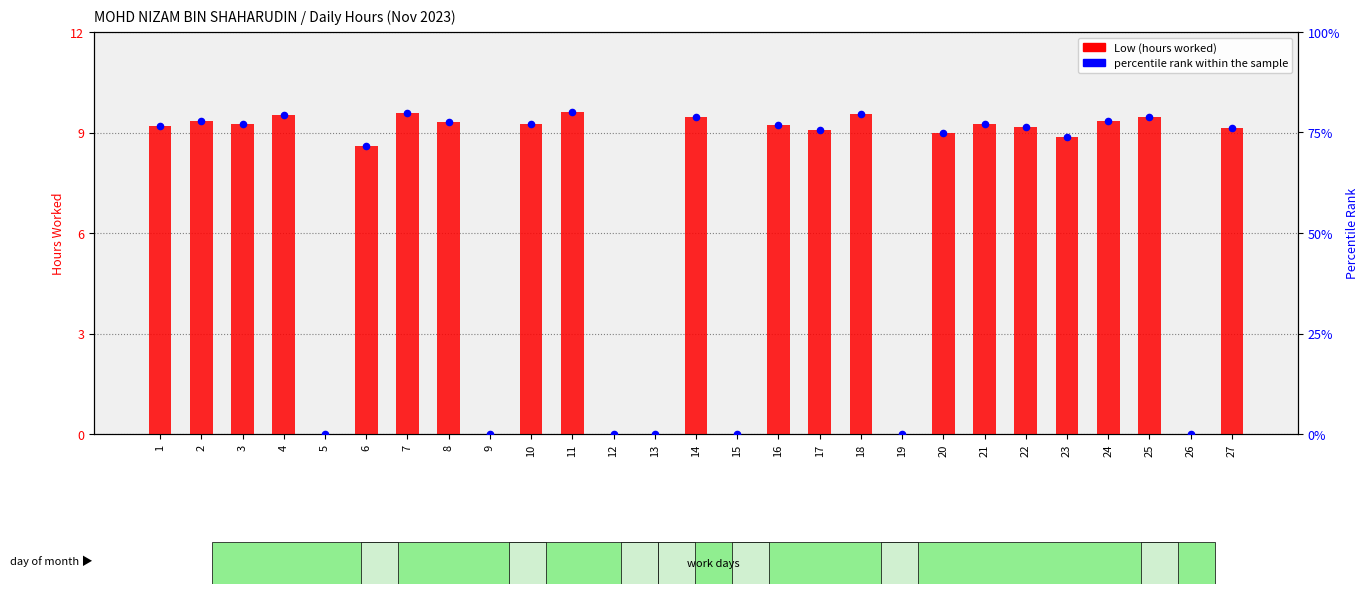

Which series contains the highest Y value?

percentile rank within the sample